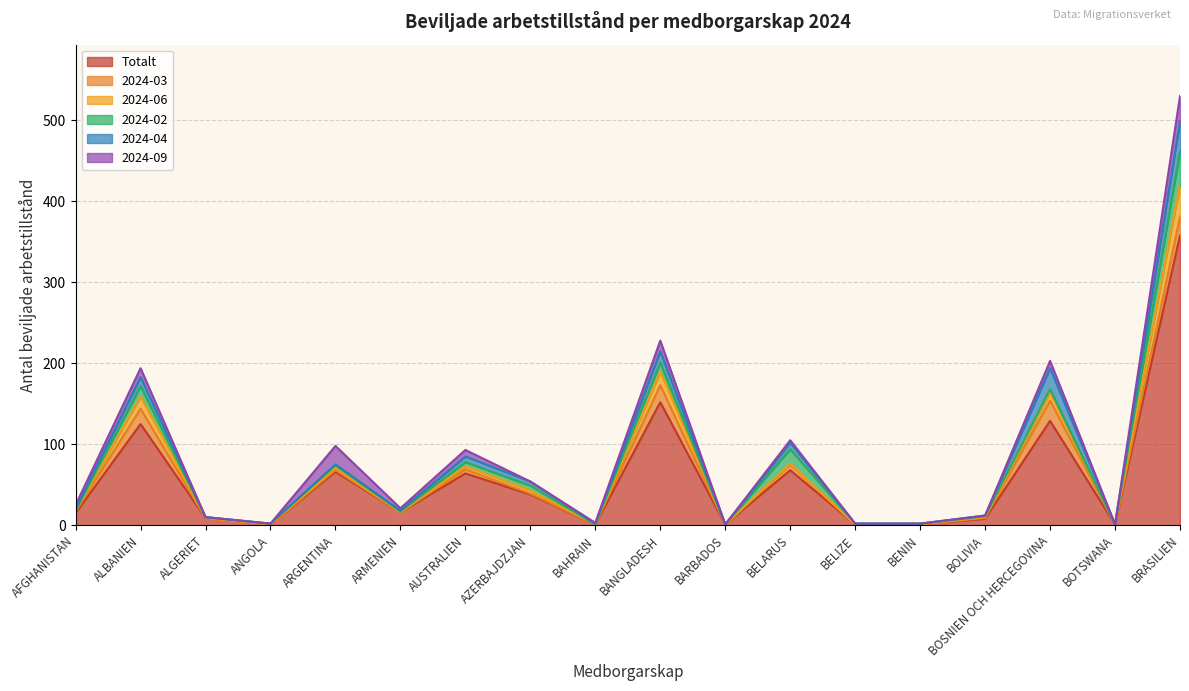

What is the difference between the highest and lowest values at ALGERIET?

9